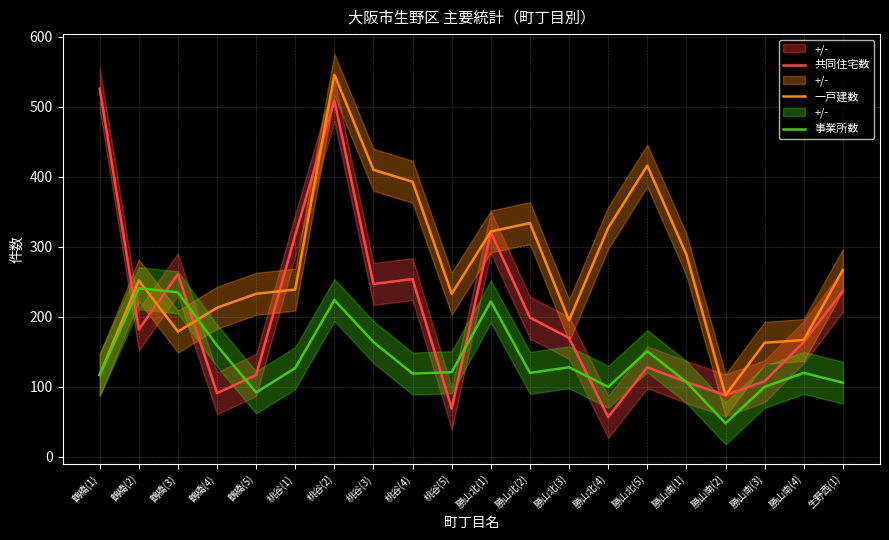

Reading left to right, list all the values displayed in this chart.

共同住宅数: 鶴橋(1)=526	鶴橋(2)=182	鶴橋(3)=261	鶴橋(4)=91	鶴橋(5)=117	桃谷(1)=317	桃谷(2)=509	桃谷(3)=247	桃谷(4)=254	桃谷(5)=69	勝山北(1)=321	勝山北(2)=199	勝山北(3)=170	勝山北(4)=57	勝山北(5)=128	勝山南(1)=107	勝山南(2)=88	勝山南(3)=108	勝山南(4)=164	生野西(1)=237
一戸建数: 鶴橋(1)=117	鶴橋(2)=252	鶴橋(3)=179	鶴橋(4)=213	鶴橋(5)=233	桃谷(1)=239	桃谷(2)=546	桃谷(3)=410	桃谷(4)=393	桃谷(5)=233	勝山北(1)=322	勝山北(2)=334	勝山北(3)=195	勝山北(4)=327	勝山北(5)=416	勝山南(1)=289	勝山南(2)=88	勝山南(3)=163	勝山南(4)=167	生野西(1)=267
事業所数: 鶴橋(1)=117	鶴橋(2)=241	鶴橋(3)=235	鶴橋(4)=159	鶴橋(5)=92	桃谷(1)=127	桃谷(2)=224	桃谷(3)=164	桃谷(4)=119	桃谷(5)=121	勝山北(1)=222	勝山北(2)=120	勝山北(3)=128	勝山北(4)=100	勝山北(5)=151	勝山南(1)=107	勝山南(2)=48	勝山南(3)=100	勝山南(4)=120	生野西(1)=106